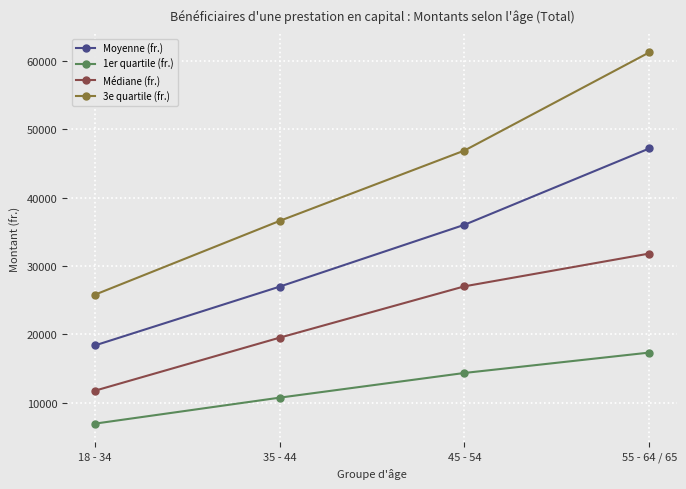

Between 35 - 44 and 55 - 64 / 65, which series saw the biggest shift?

3e quartile (fr.)